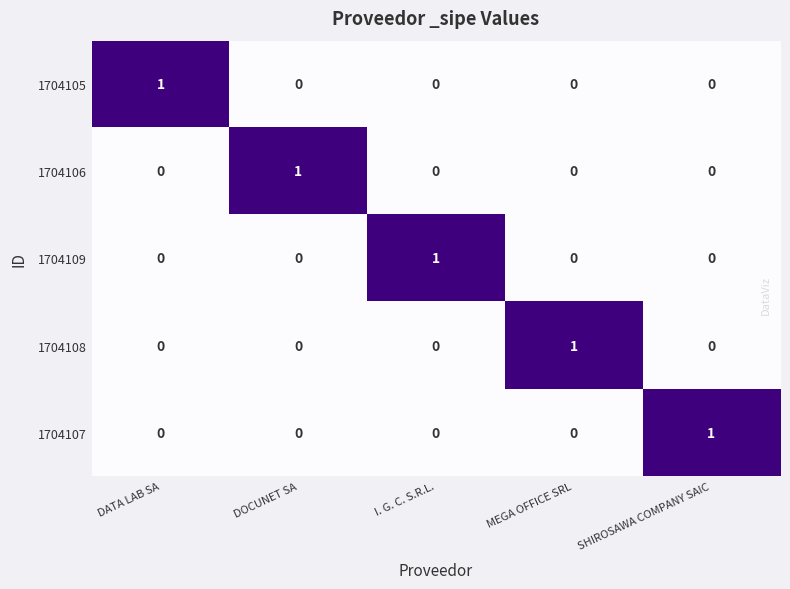

At how many categories does at least one series exceed 0?

5